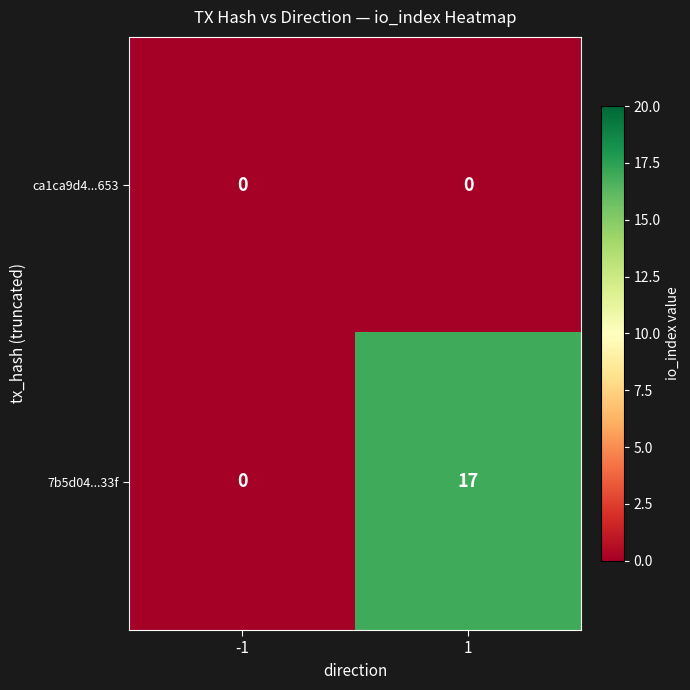

What is the greatest value displayed?

17